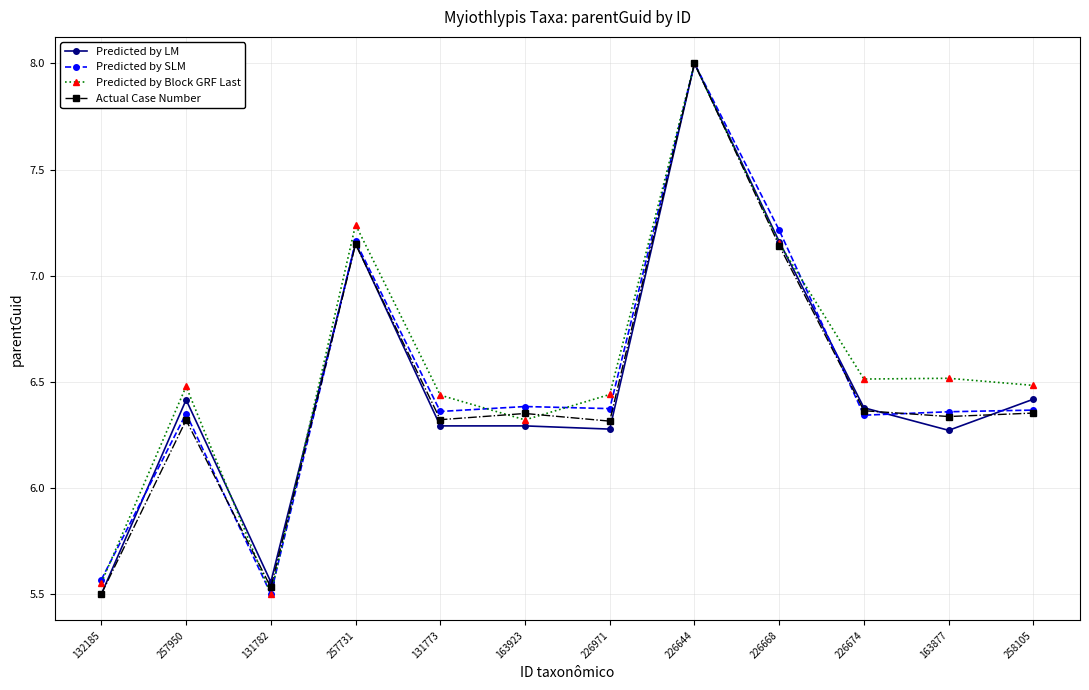

How many data points does each series have?

12